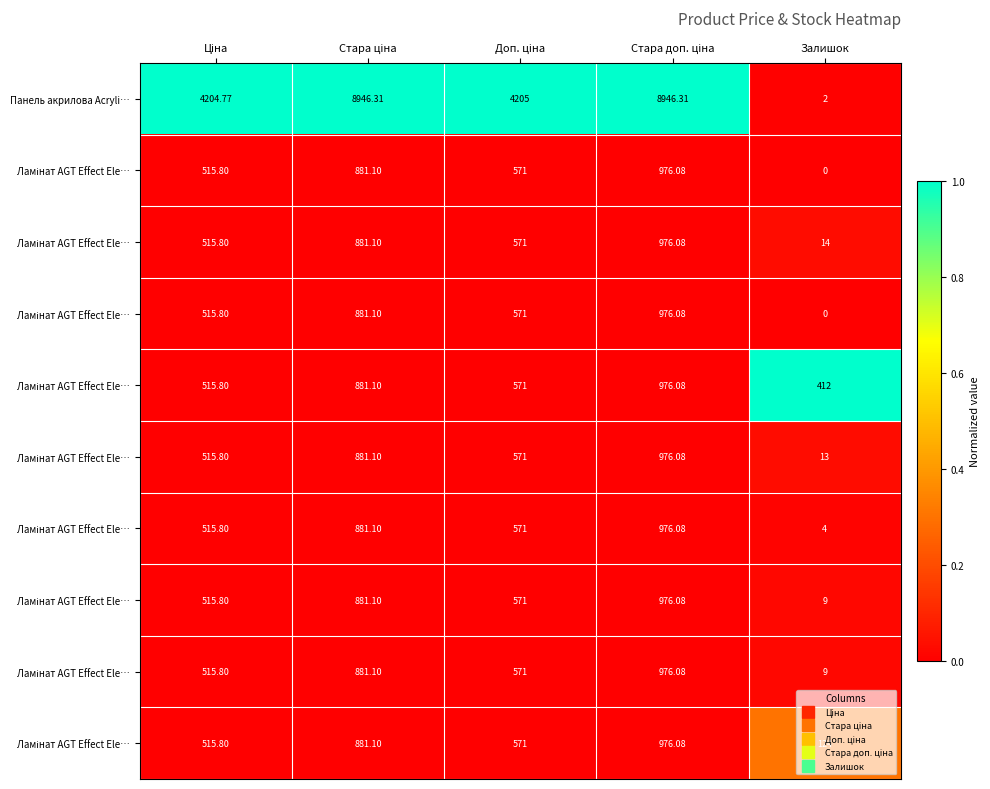

What is the difference between the highest and lowest values at Стара доп. ціна?

1.0